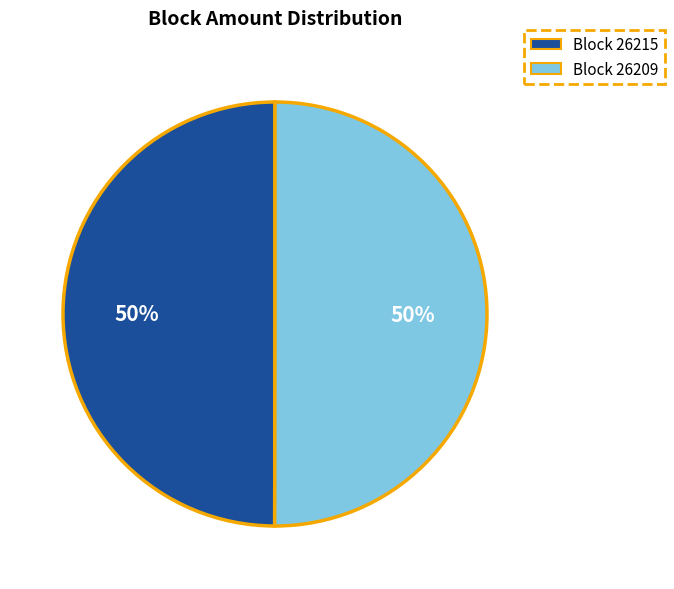

How many segments does this pie chart have?

2